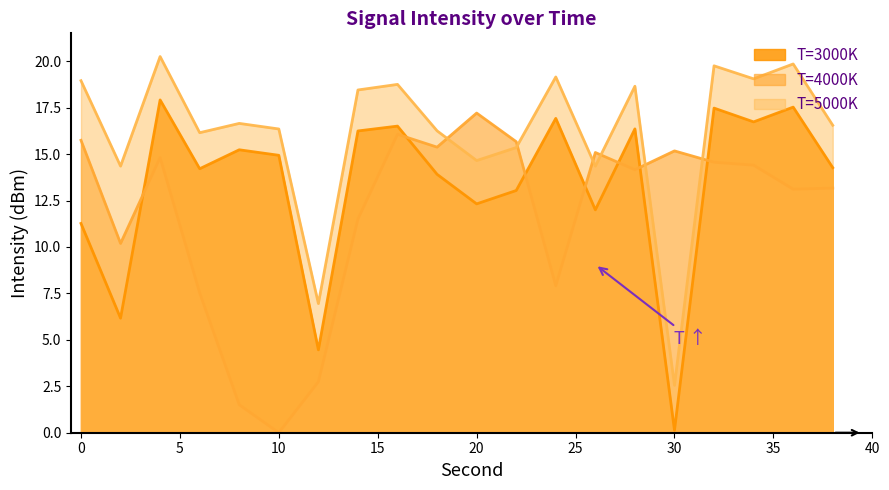

At which category is the sum across all series the highest?

4